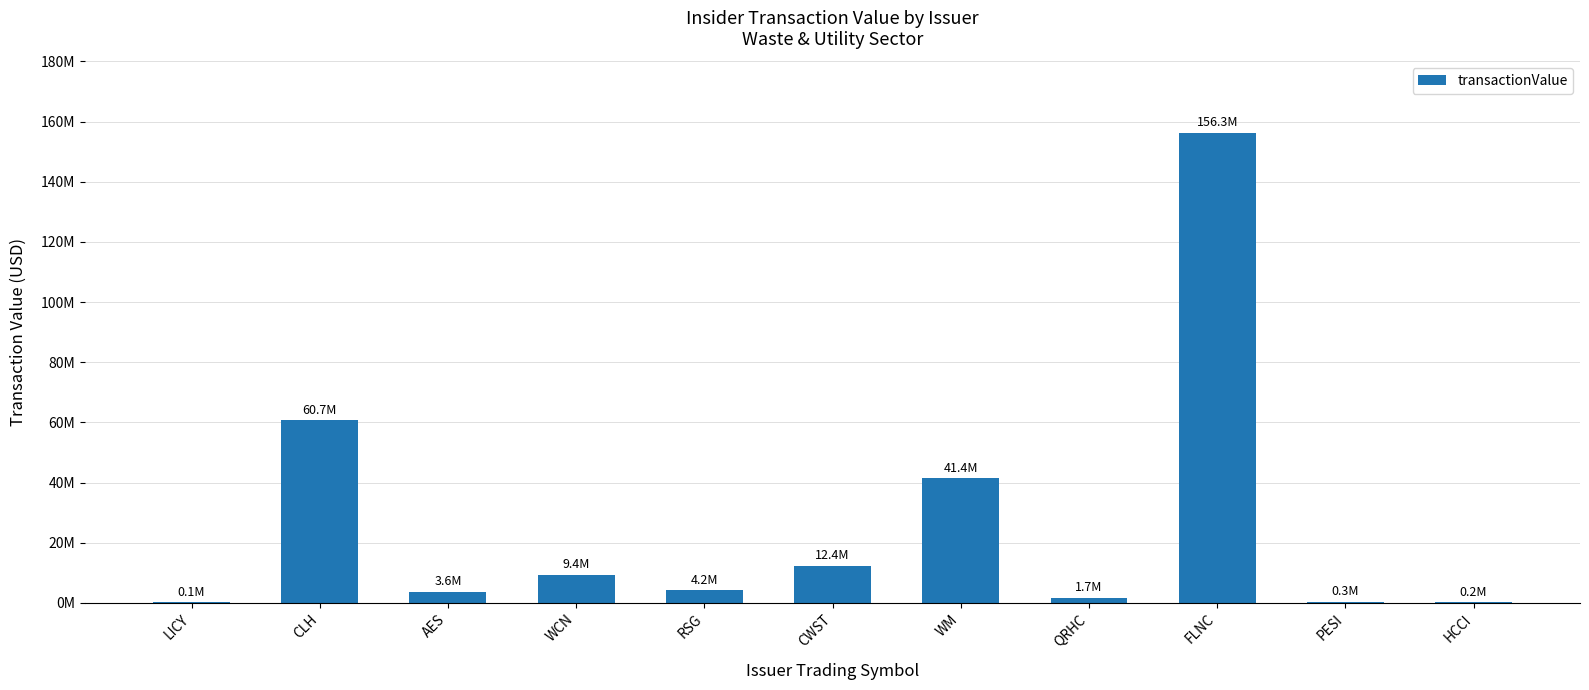

Which has a higher value, WCN or CWST?

CWST